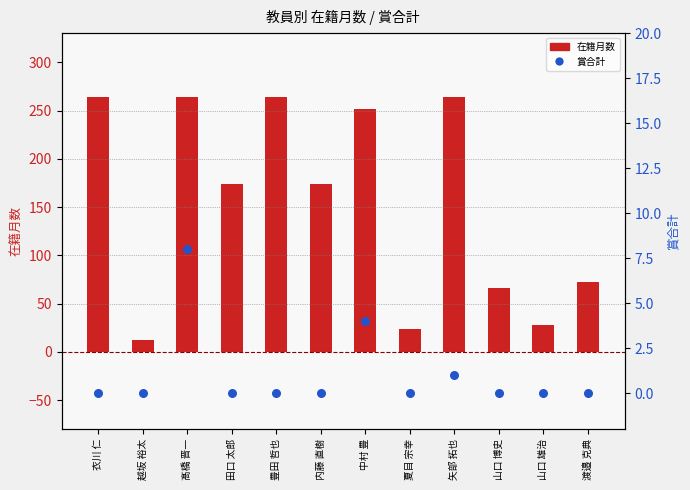

At which category is the sum across all series the highest?

髙橋 晋一